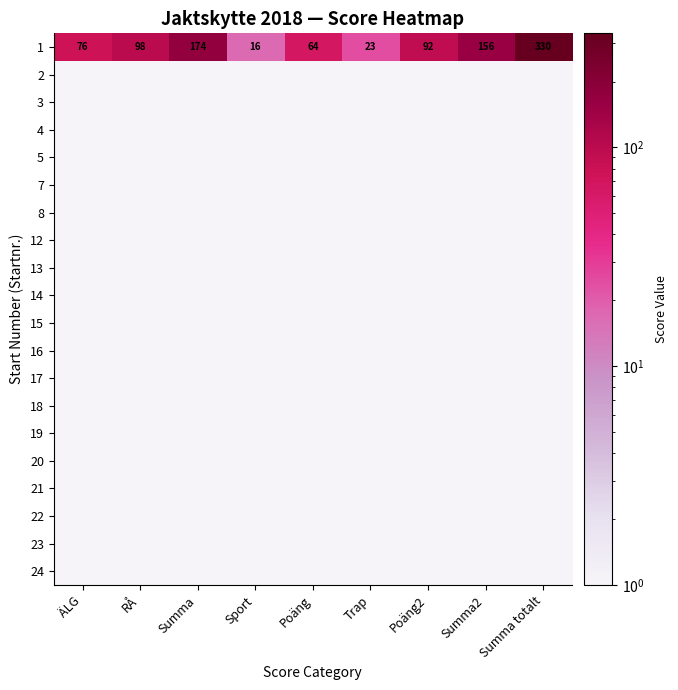

Which category has the highest value in the 1 series?

Summa totalt